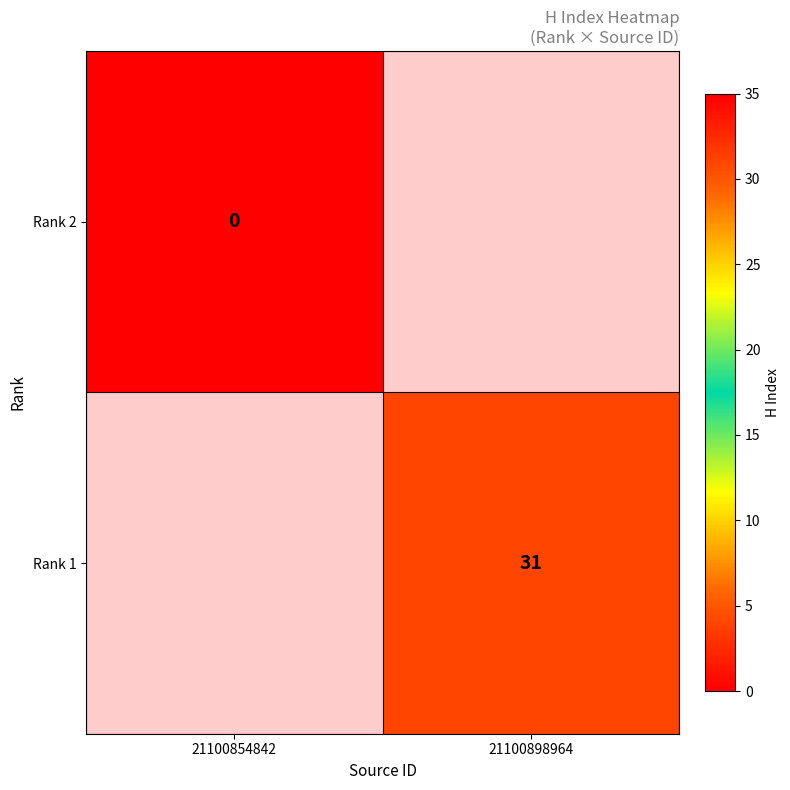

True or false: Rank 1 has a value of 31 at 21100898964.

True